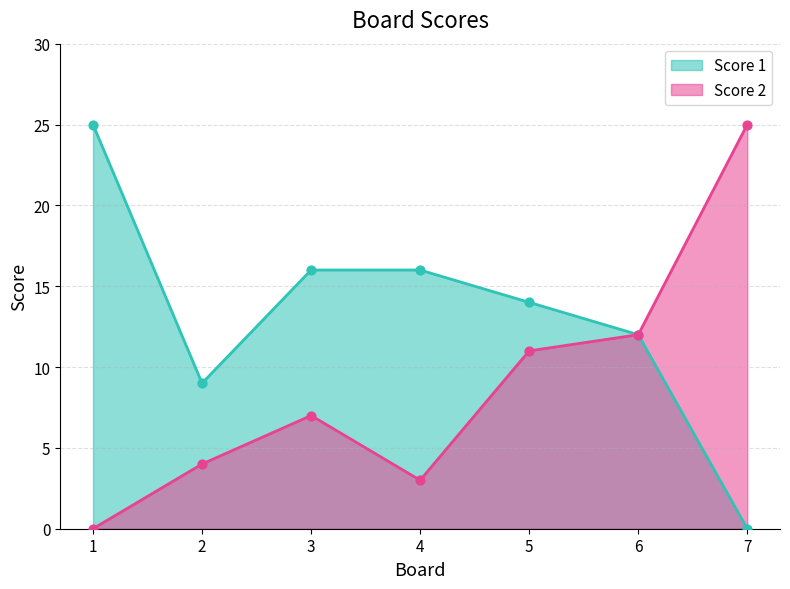

At which category is the sum across all series the highest?

1